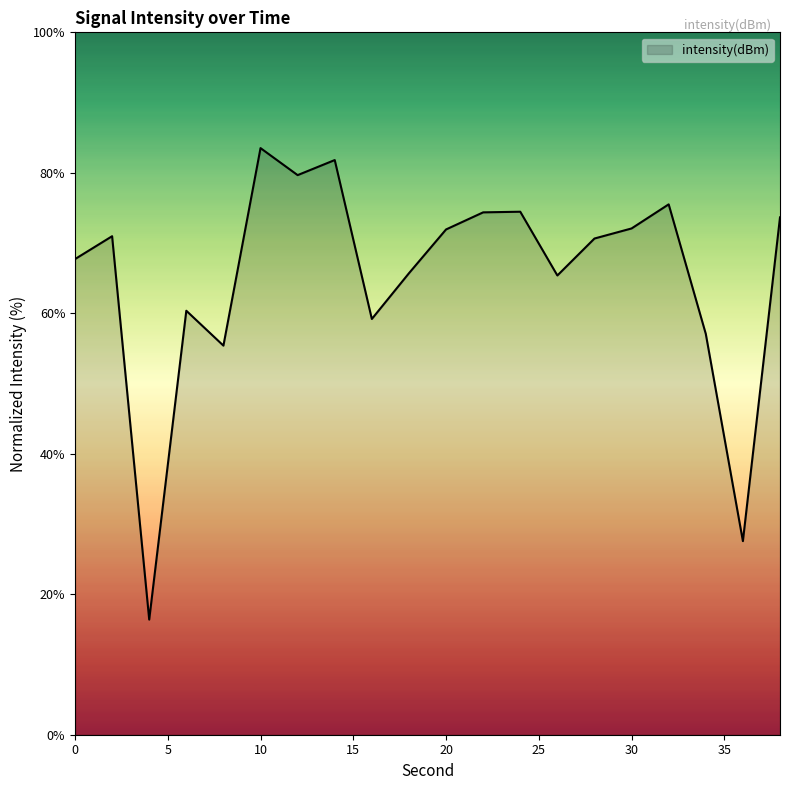

What is the difference between the maximum and minimum values?

67.1